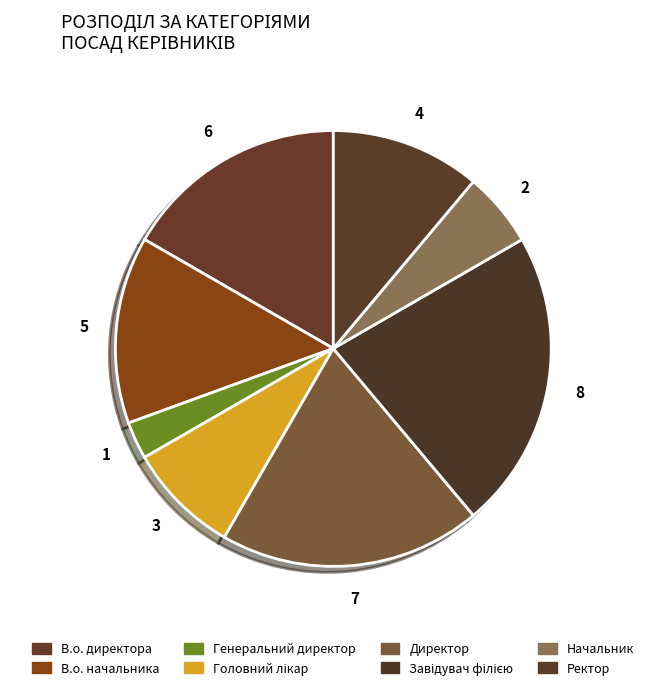

Which has a higher value, Завідувач філією or Начальник?

Завідувач філією